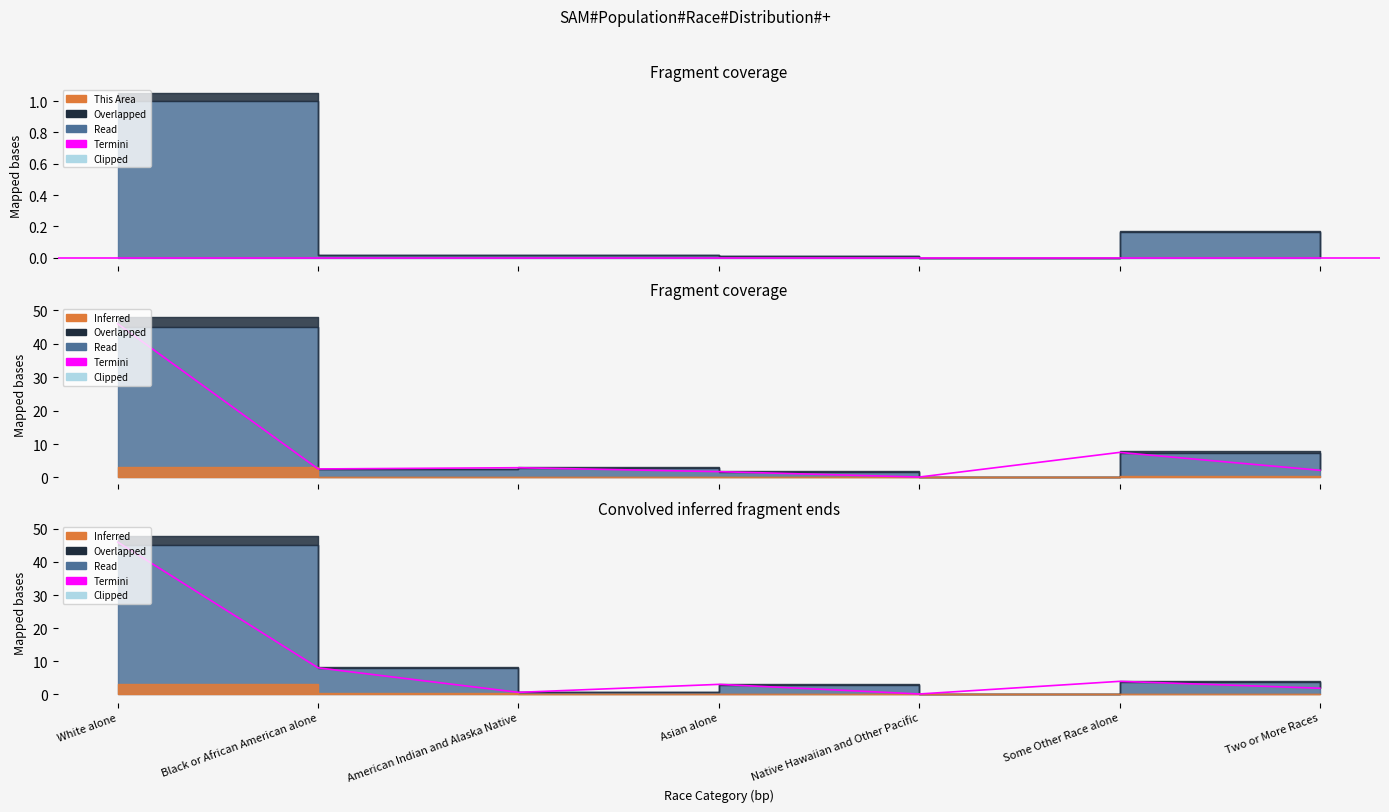

Reading left to right, transcribe all the data shown in this chart.

46.0	8.0	0.6	3.0	0.1	3.9	1.9